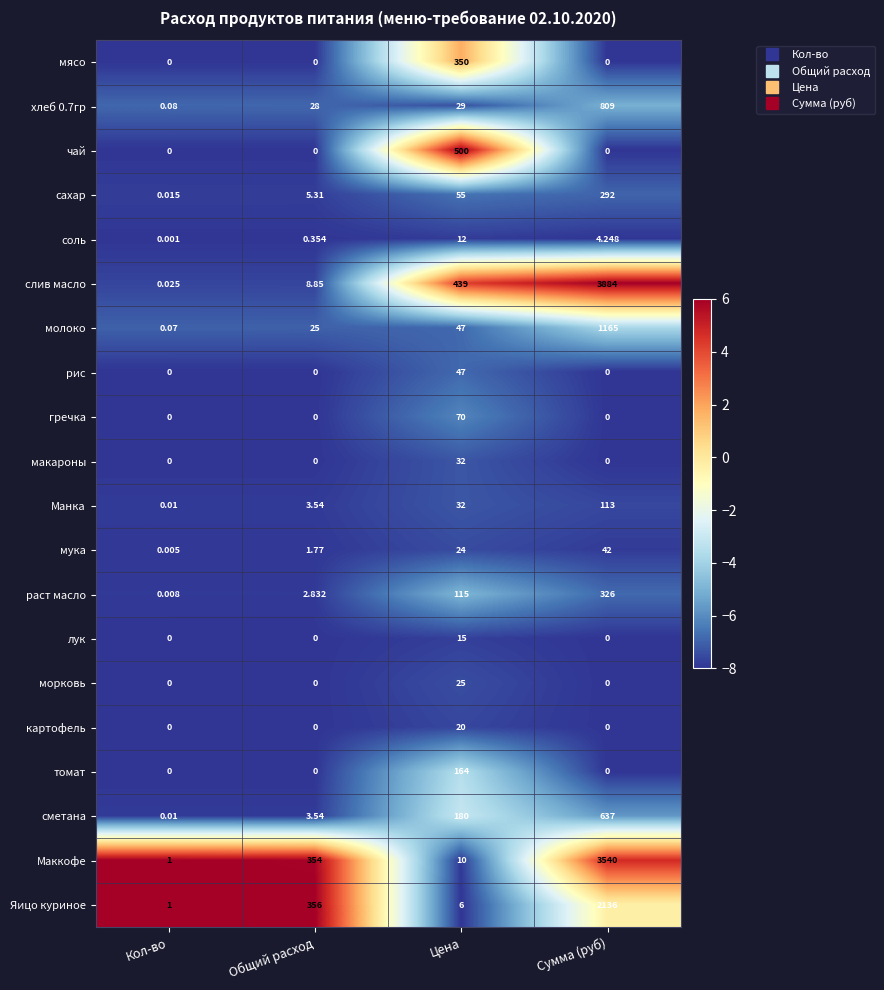

List the labels in order of Маккофе value, largest first.

Сумма (руб), Общий расход, Цена, Кол-во